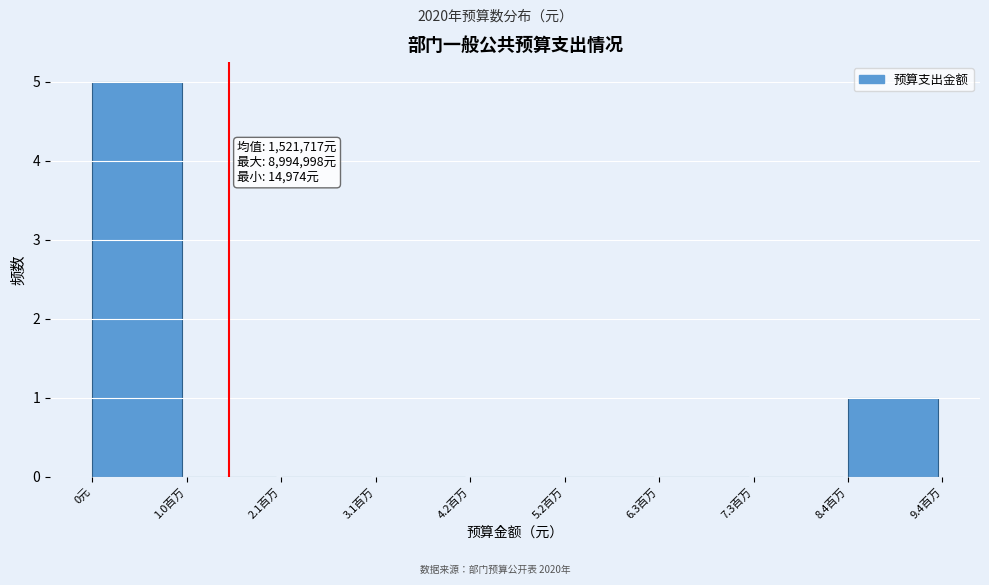

Reading right to left, extract all data points from this chart.

8.4百万=1	7.3百万=0	6.3百万=0	5.2百万=0	4.2百万=0	3.1百万=0	2.1百万=0	1.0百万=0	0元=5